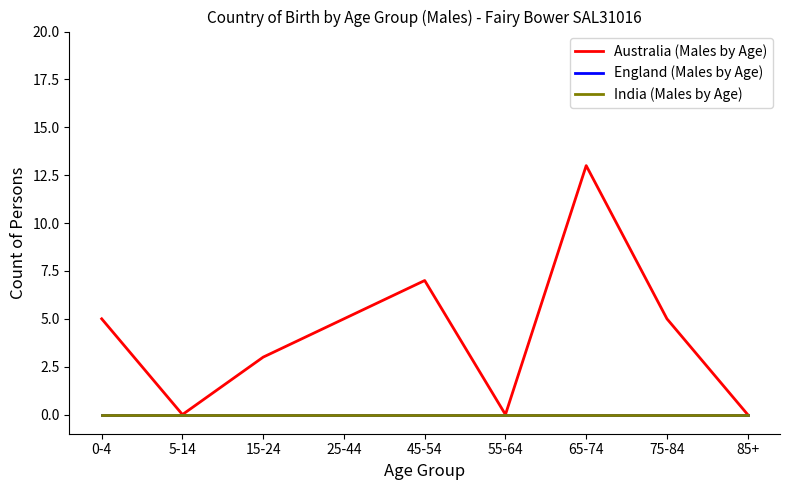

Is this an area chart (filled region under the line)?

No